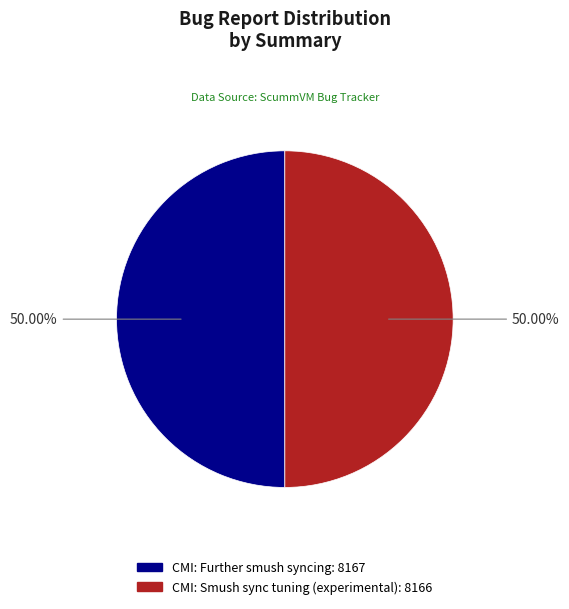

Approximately how many times larger is the value at CMI: Further smush syncing compared to CMI: Smush sync tuning (experimental)?

1.0